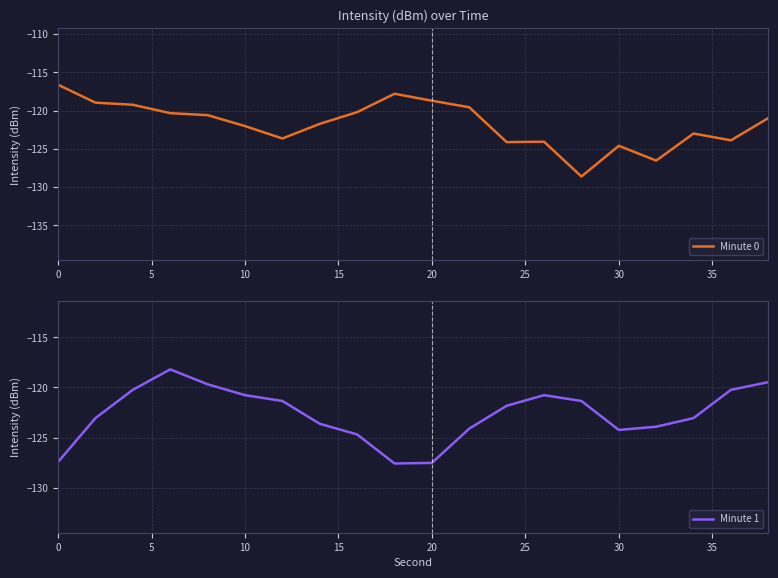

What is the highest value of the Minute 0 series?

-116.6